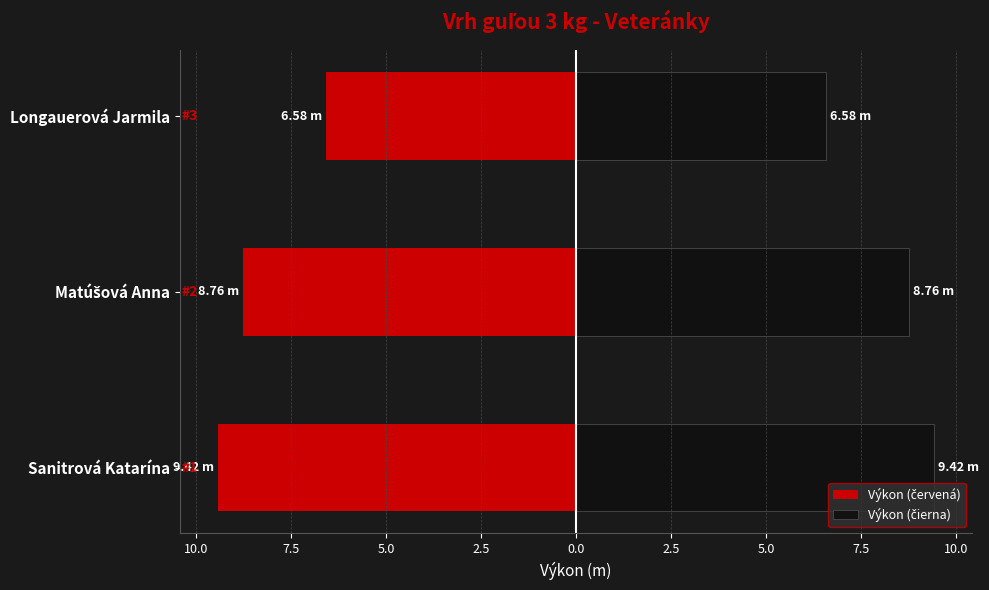

Reading right to left, list all the values displayed in this chart.

Výkon (červená): -6.6	-8.8	-9.4
Výkon (čierna): 6.6	8.8	9.4